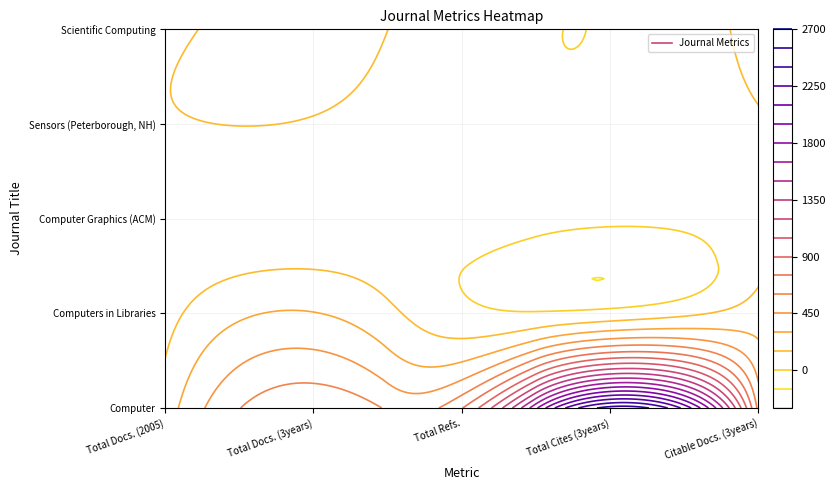

What is the difference between the second highest and second lowest values in the Computer Graphics (ACM) series?

29